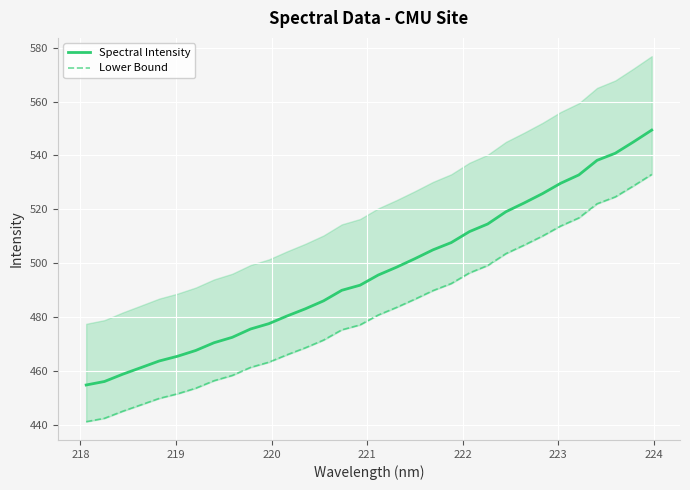

What is the maximum value for Spectral Intensity?

549.4